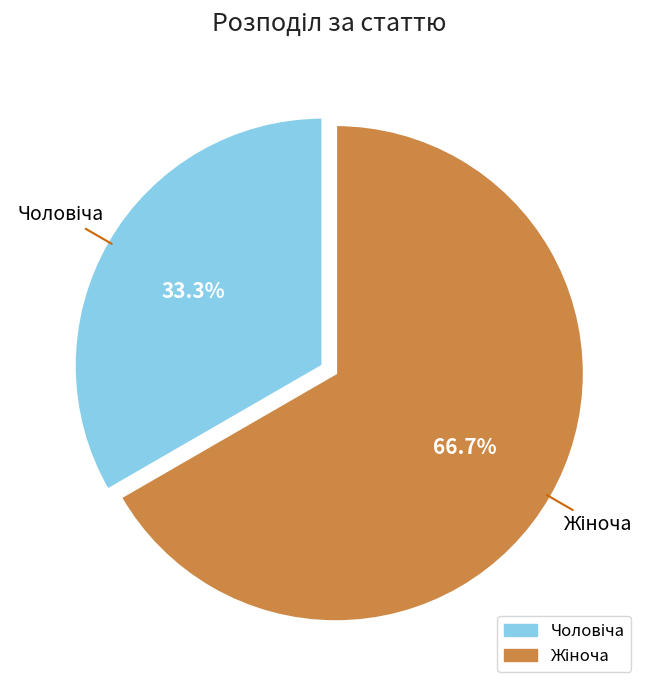

Does any single category account for the majority?

Yes